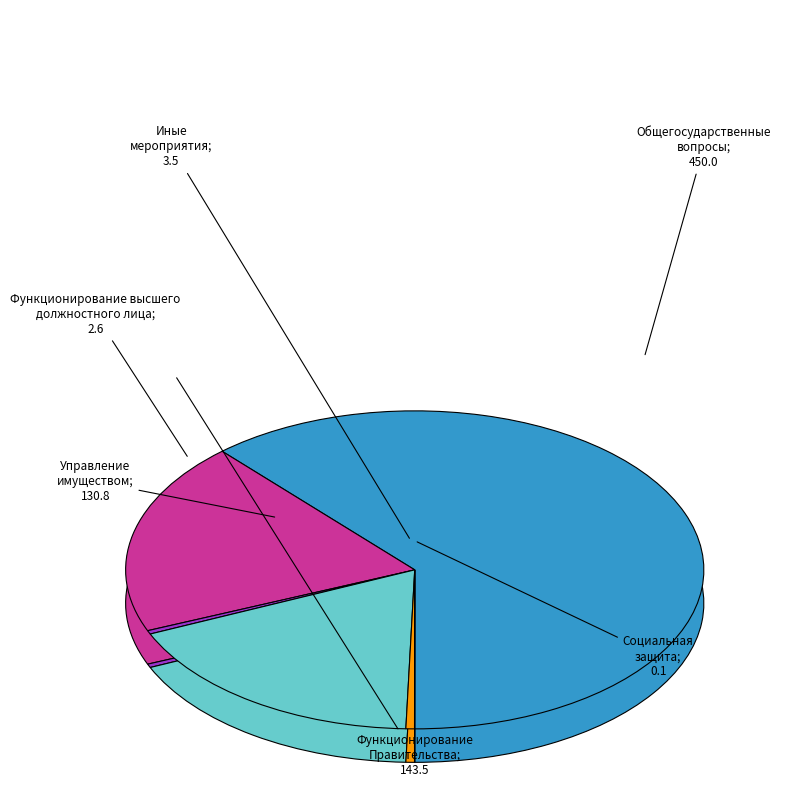

True or false: Функционирование Правительства accounts for 60% of the total.

False